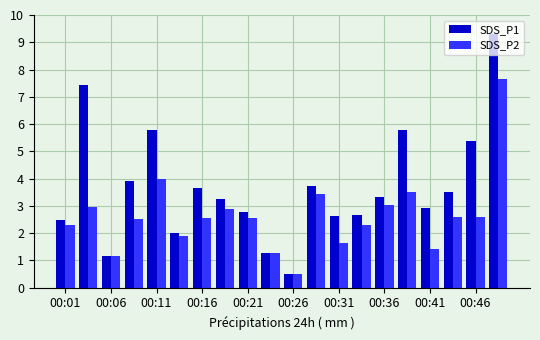

List the series in order of their peak value, highest first.

SDS_P1, SDS_P2